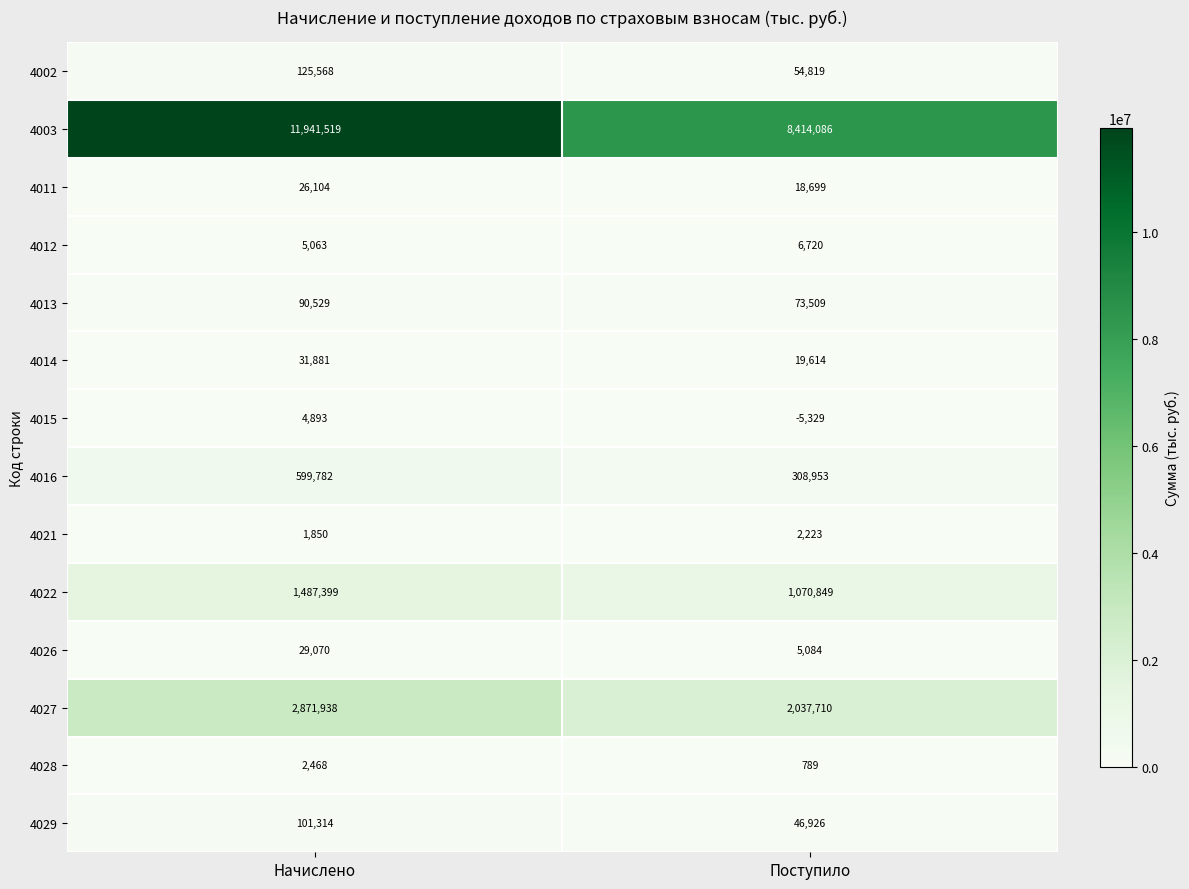

At which label does 4012 reach its minimum?

Начислено